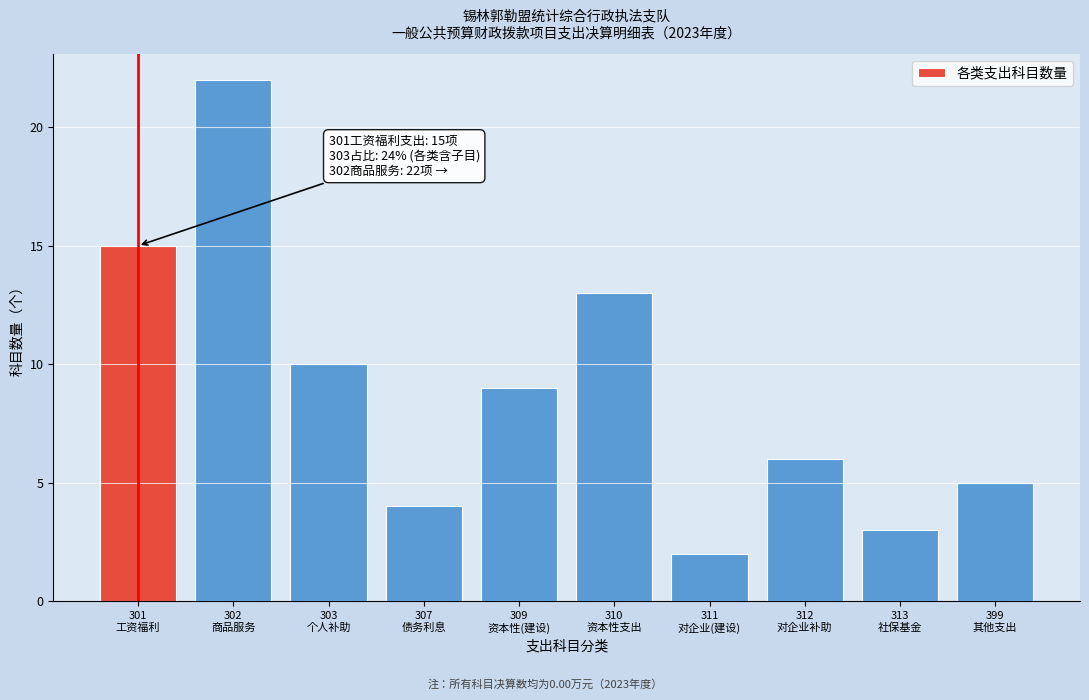

Reading left to right, what are all the values shown in this chart?

15	22	10	4	9	13	2	6	3	5